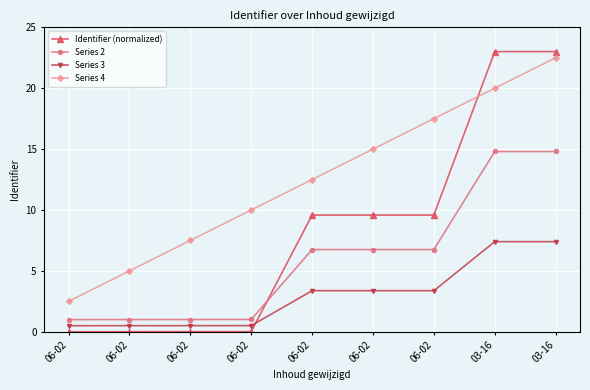

True or false: Identifier (normalized) has a value of 23.0 at 03-16.

True